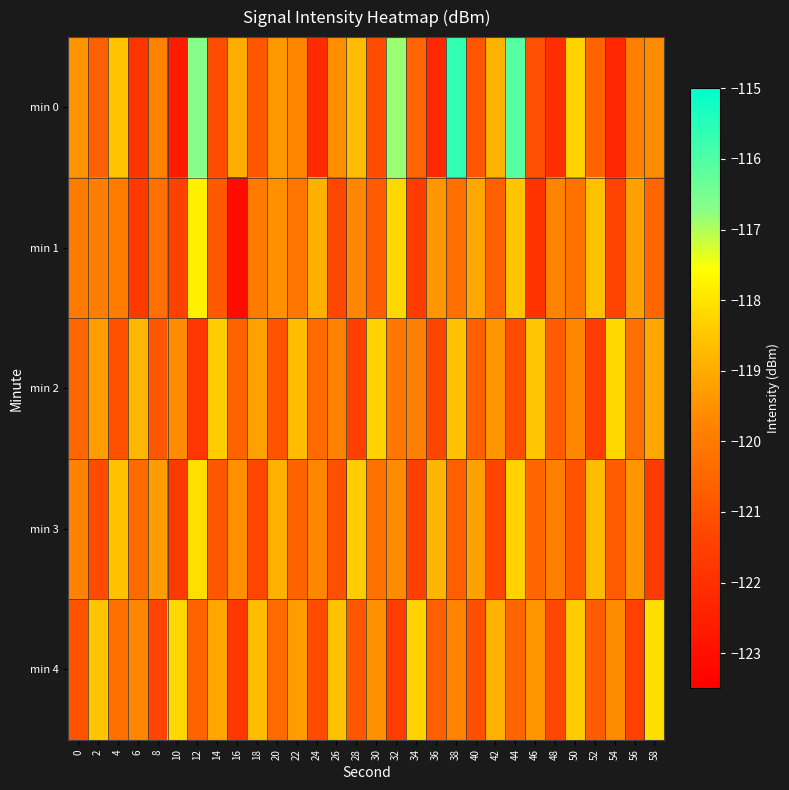

How many categories are shown in the chart?

30